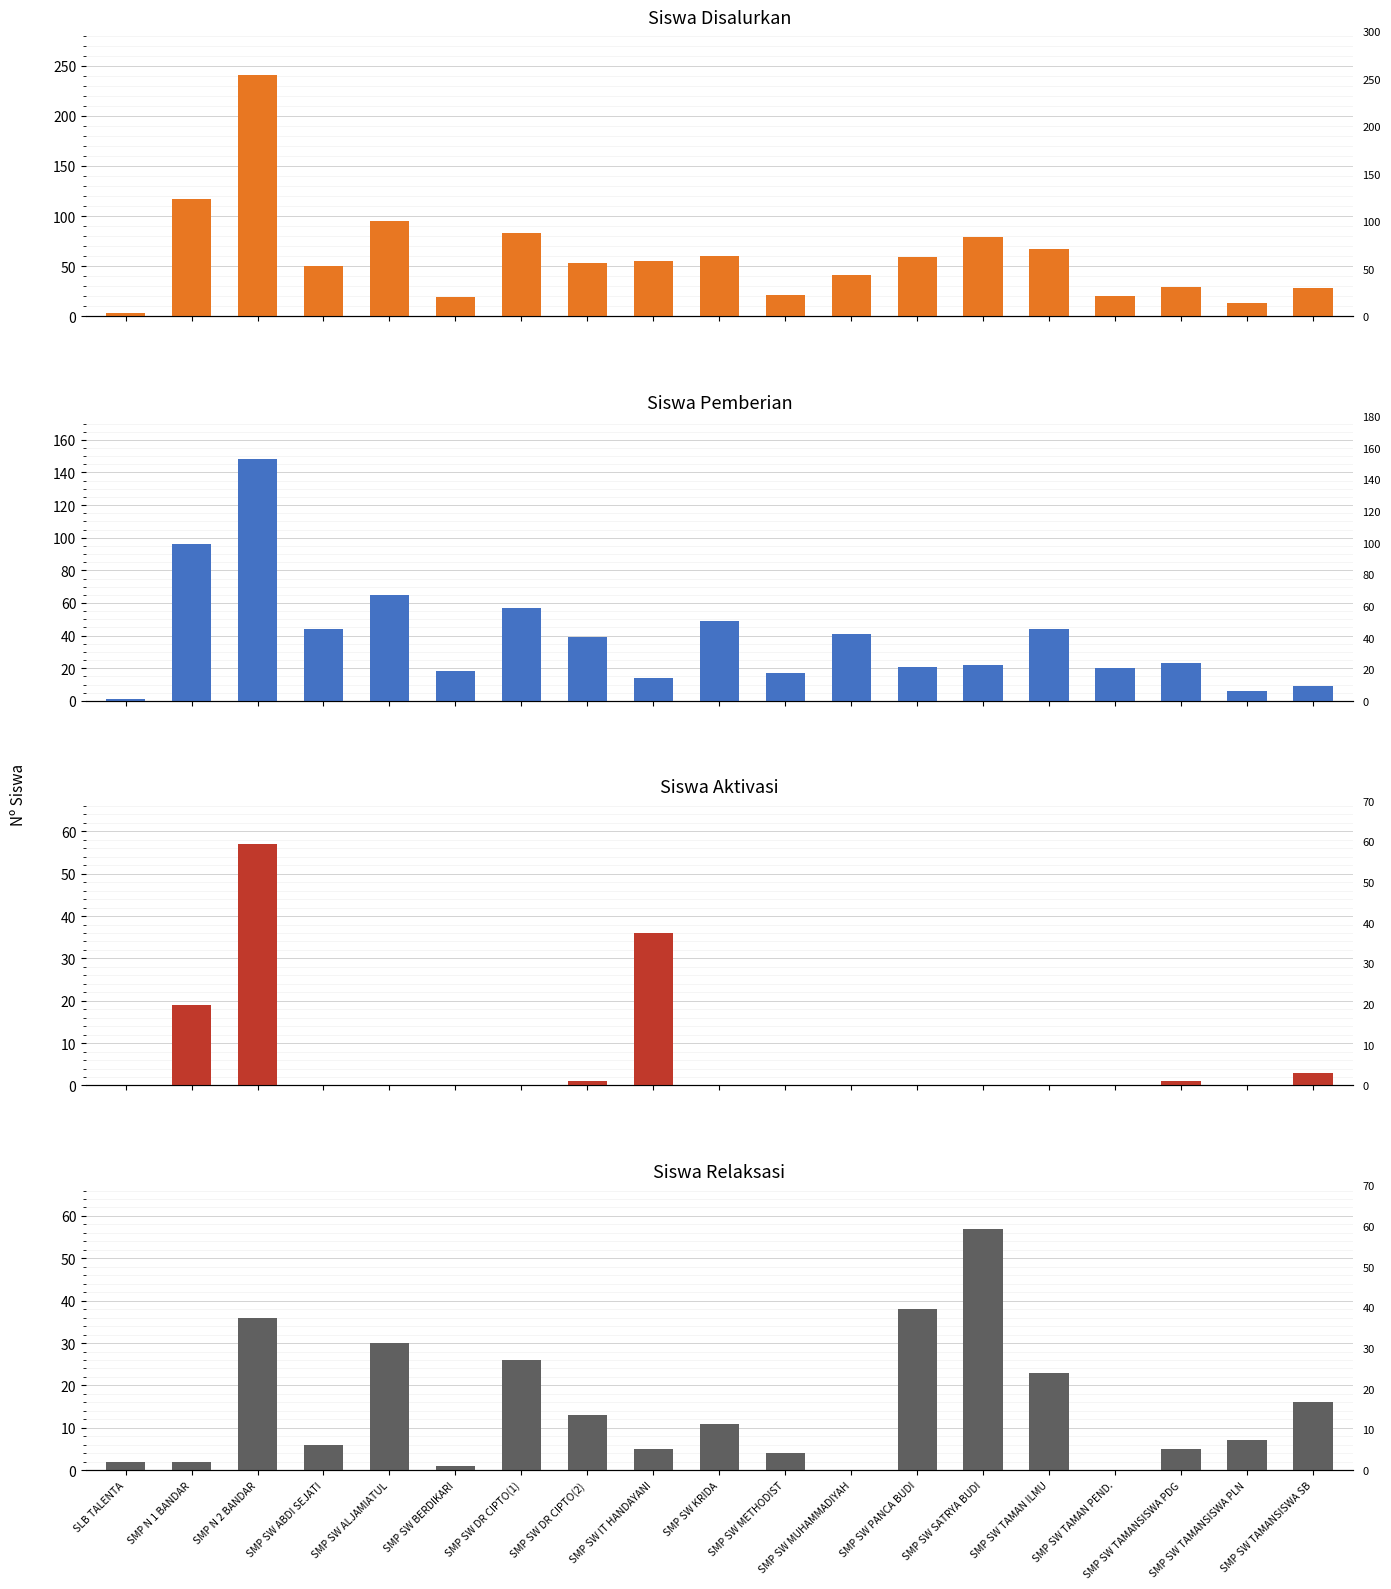

Are the bars horizontal?

No